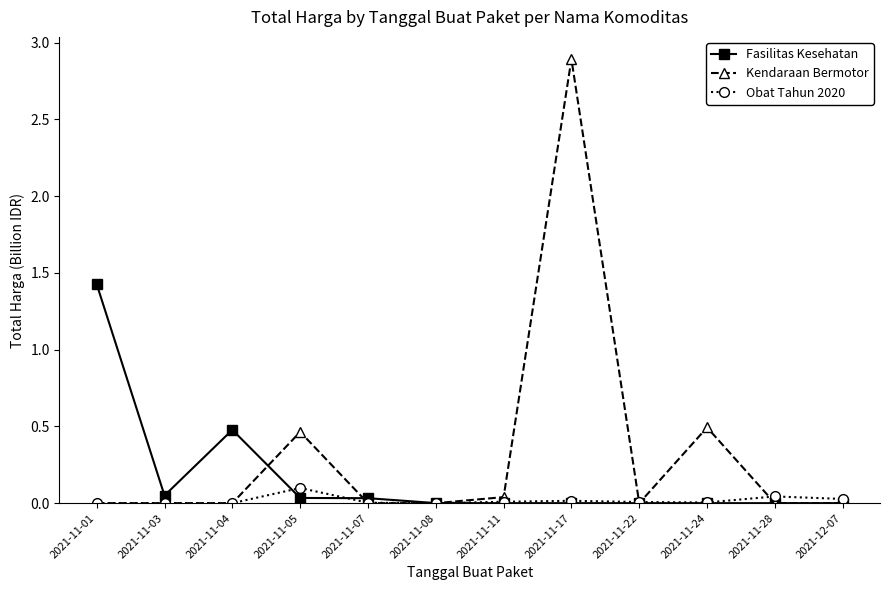

Which series has the largest total across all categories?

Kendaraan Bermotor